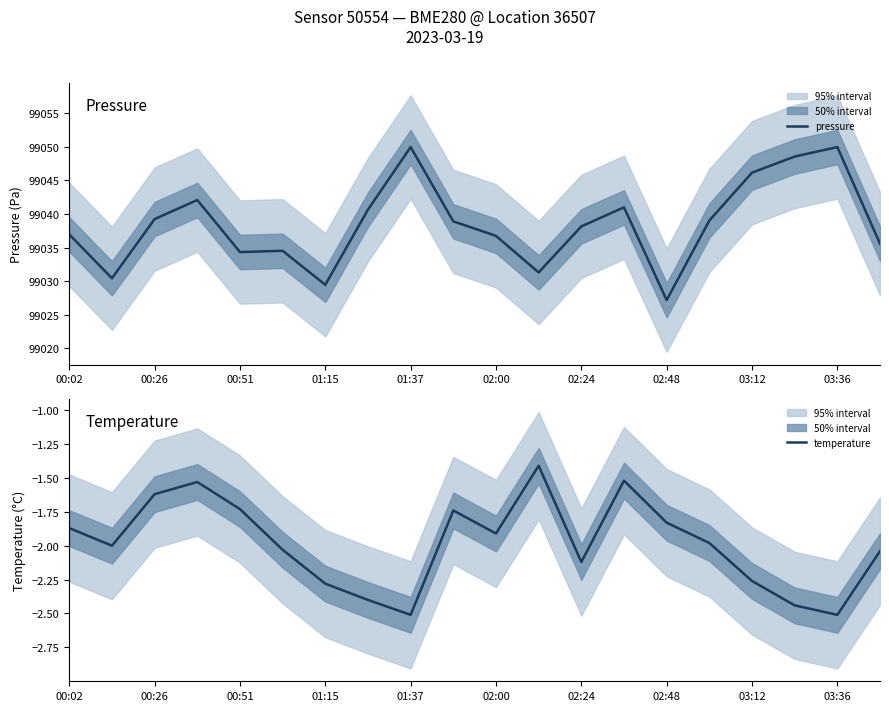

What are all the series names shown in the legend?

pressure, temperature